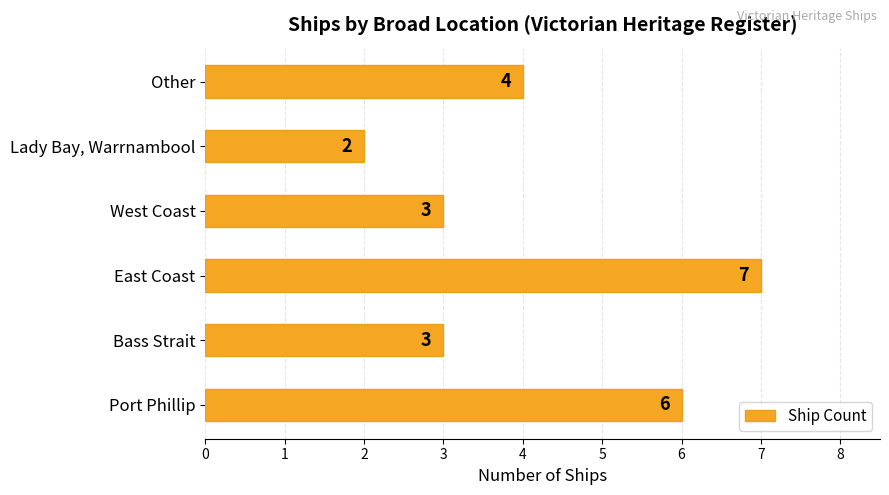

Which label corresponds to the smallest value in the chart?

Lady Bay, Warrnambool